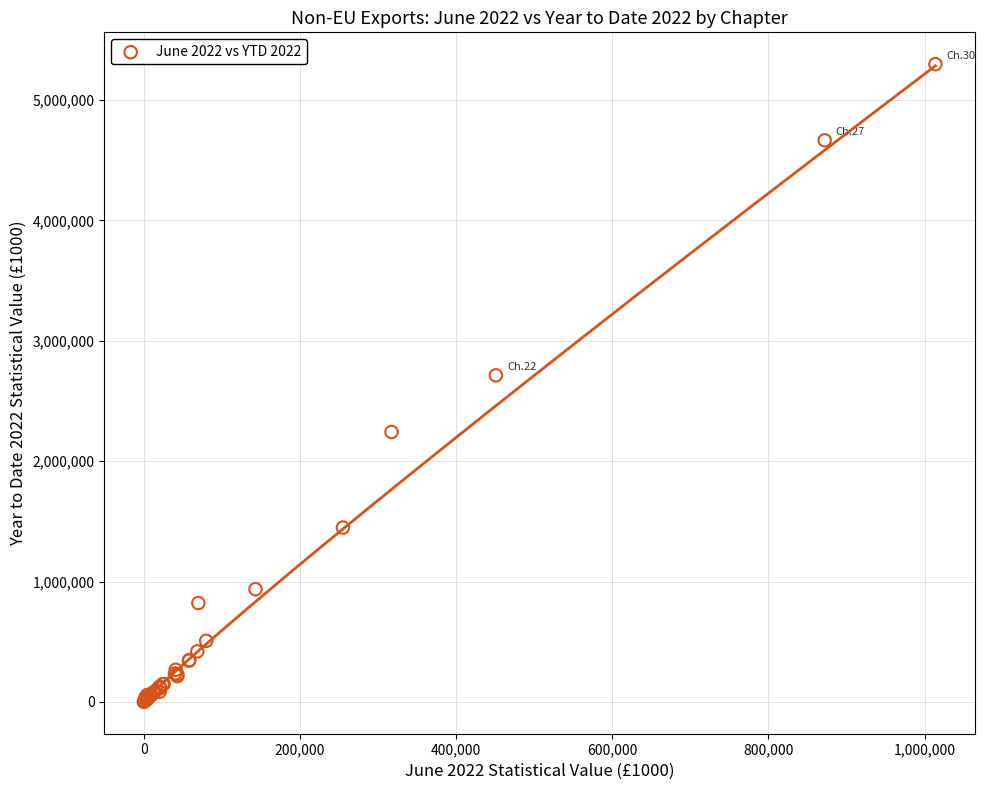

What Y value in the scatter plot is closest to 2648964?

2712775